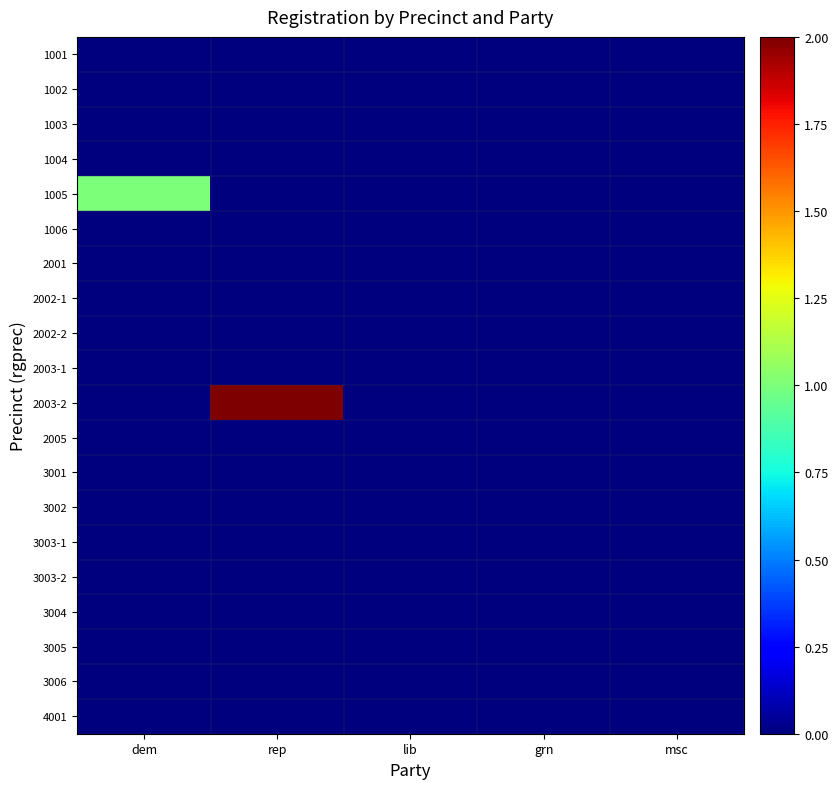

How many categories are shown in the chart?

5